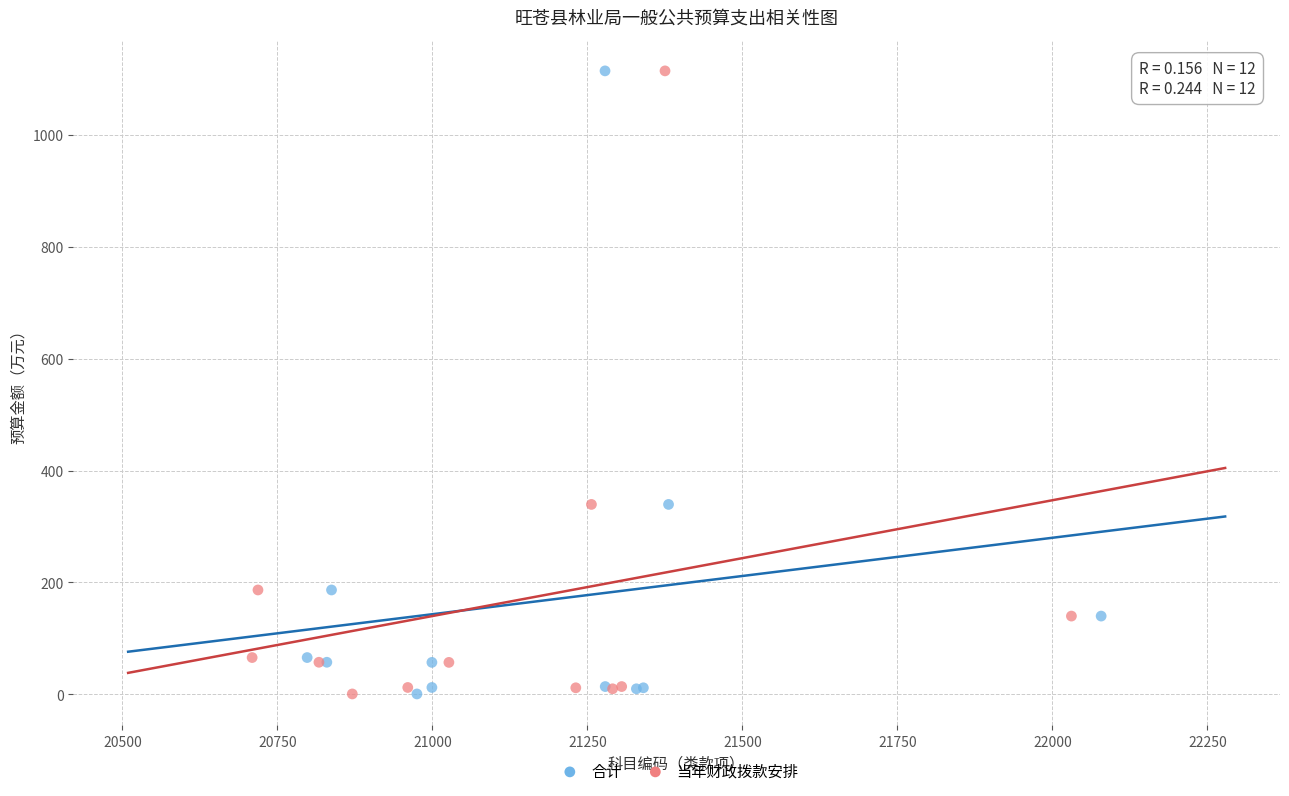

What are all the series names shown in the legend?

合计, 当年财政拨款安排